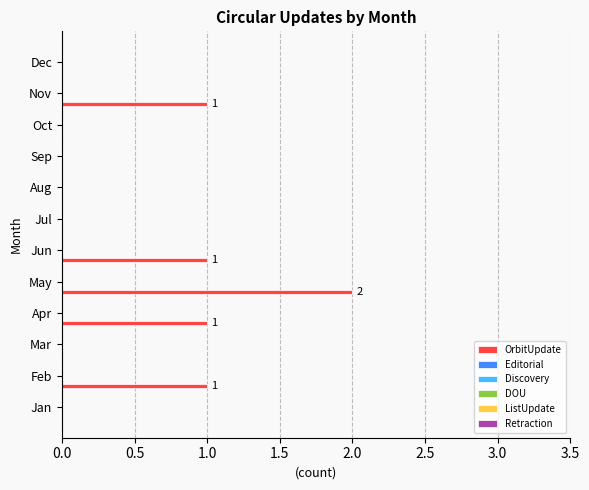

What is the sum of all values?

6